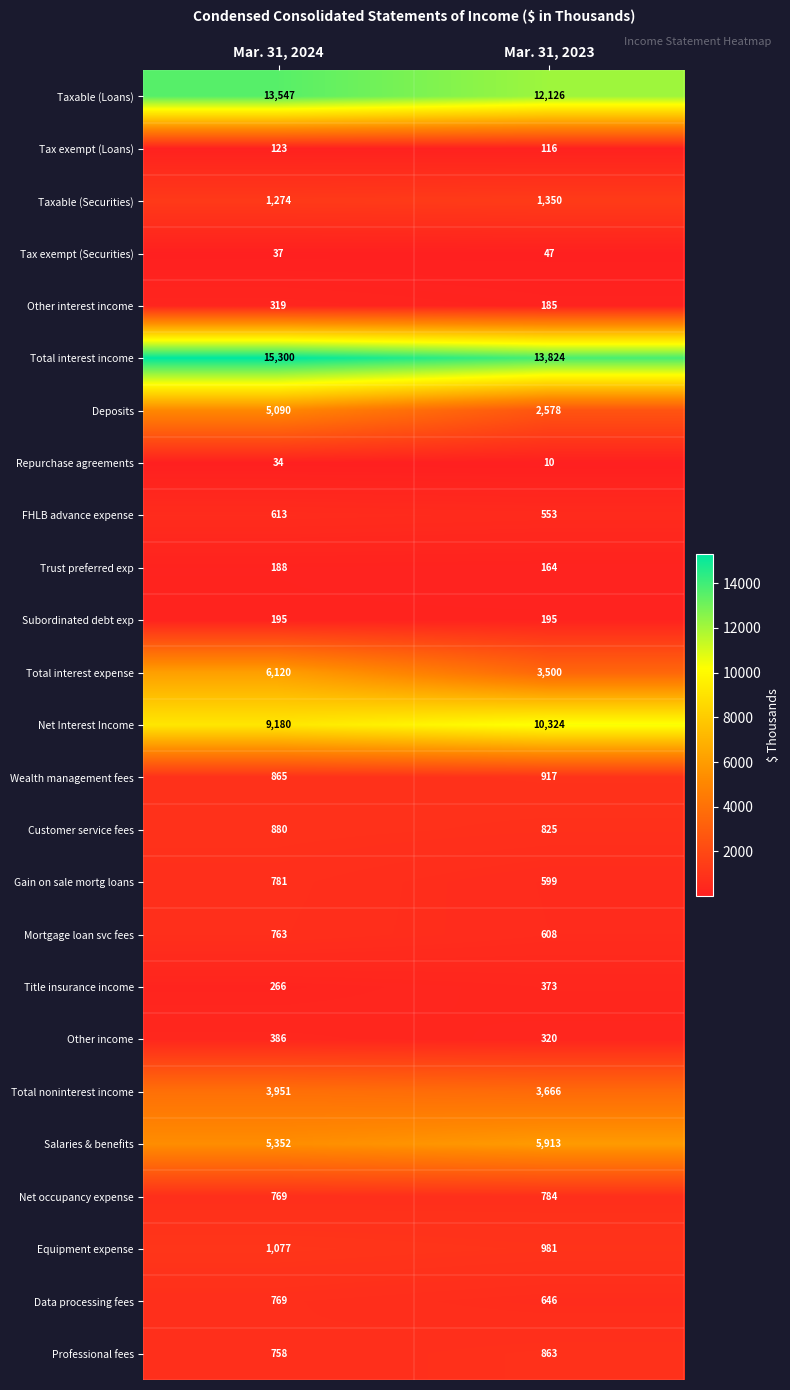

What is the total value across all series at Mar. 31, 2024?

68637